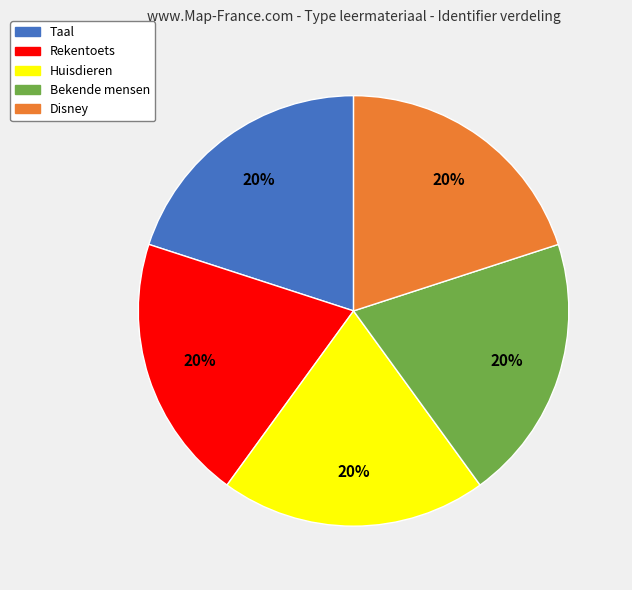

Do Bekende mensen and Huisdieren together represent more than half of the pie?

No